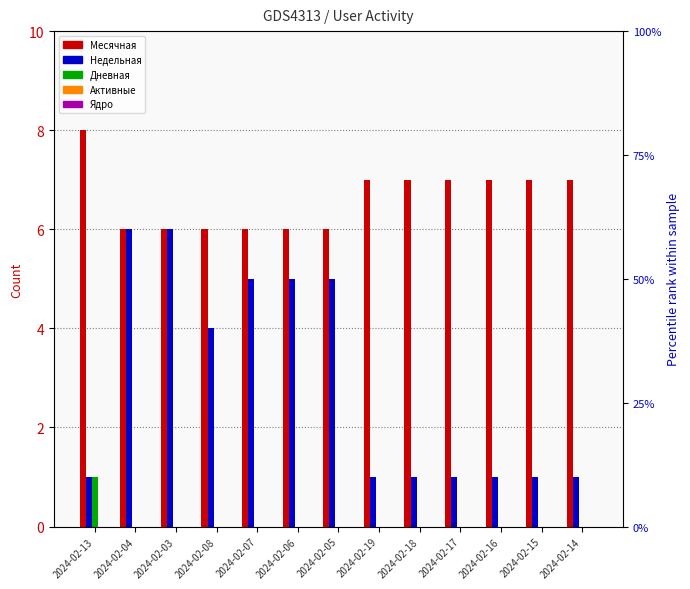

How many Месячная values are between 6 and 7?

12